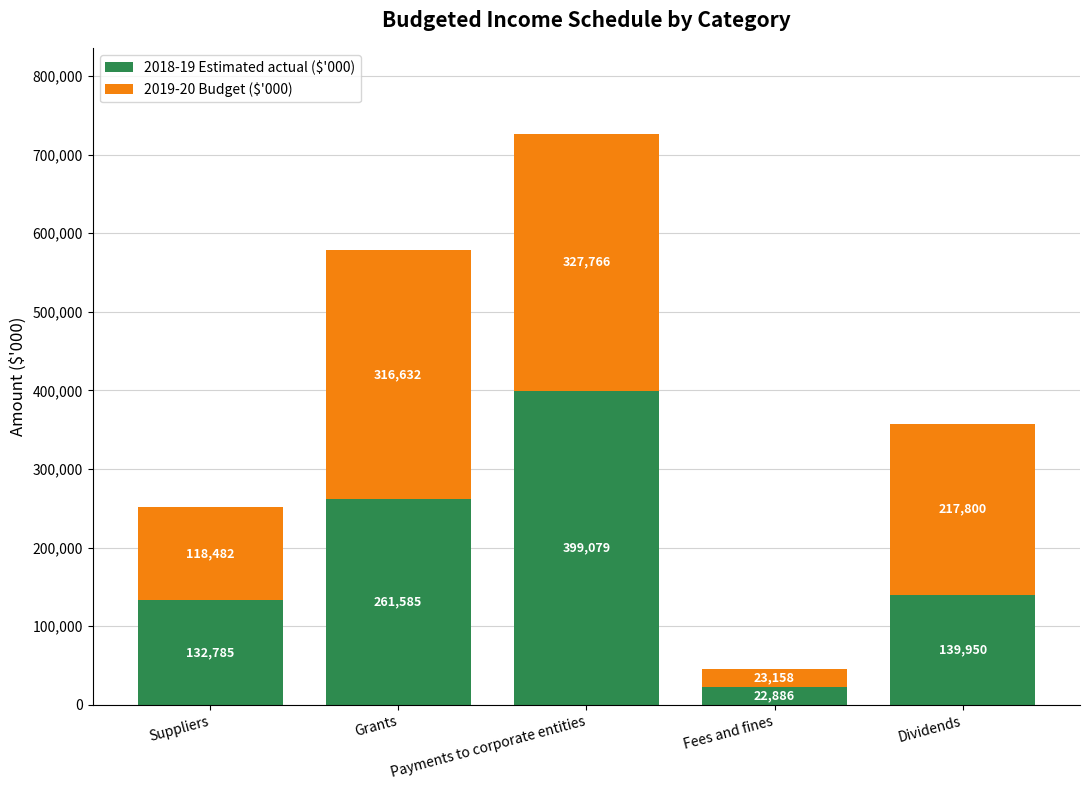

How many data points does each series have?

5